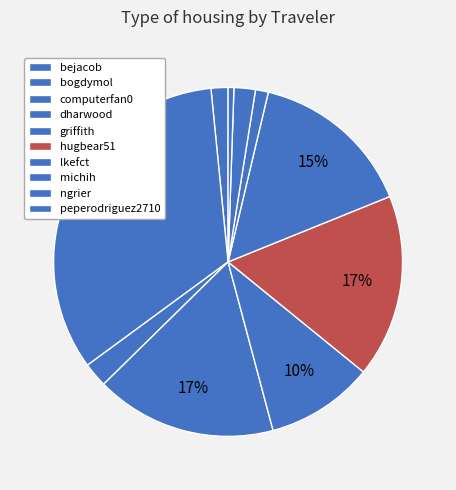

Do michih and dharwood together represent more than half of the pie?

No